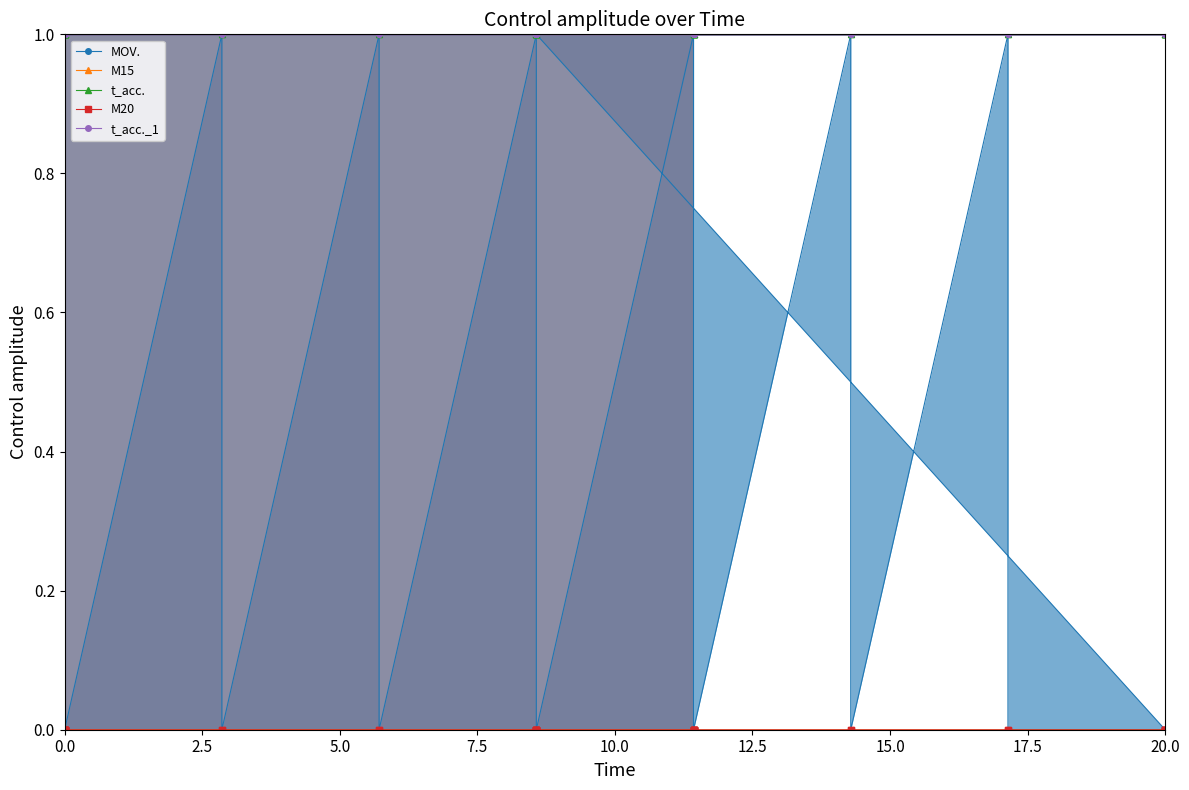

Reading right to left, transcribe all the data shown in this chart.

MOV.: 1	1	1	1	1	1	1	1	1	1	1	1	1	1	1	1	1	1	1	1	1	1	1	0	0	0	1	0	1	0	1	0	1	0	1	0	1	0	1	0
M15: 0	0	0	0	0	0	0	0	0	0	0	0	0	0	0	0	0	0	0	0	0	0	0	0	0	0	0	0	0	0	0	0	0	0	0	0	0	0	0	0
t_acc.: 1	1	1	1	1	1	1	1	1	1	1	1	1	1	1	1	1	1	1	1	1	1	1	1	1	1	1	1	1	1	1	1	1	1	1	1	1	1	1	1
M20: 0	0	0	0	0	0	0	0	0	0	0	0	0	0	0	0	0	0	0	0	0	0	0	0	0	0	0	0	0	0	0	0	0	0	0	0	0	0	0	0
t_acc._1: 1	1	1	1	1	1	1	1	1	1	1	1	1	1	1	1	1	1	1	1	1	1	1	1	1	1	1	1	1	1	1	1	1	1	1	1	1	1	1	1